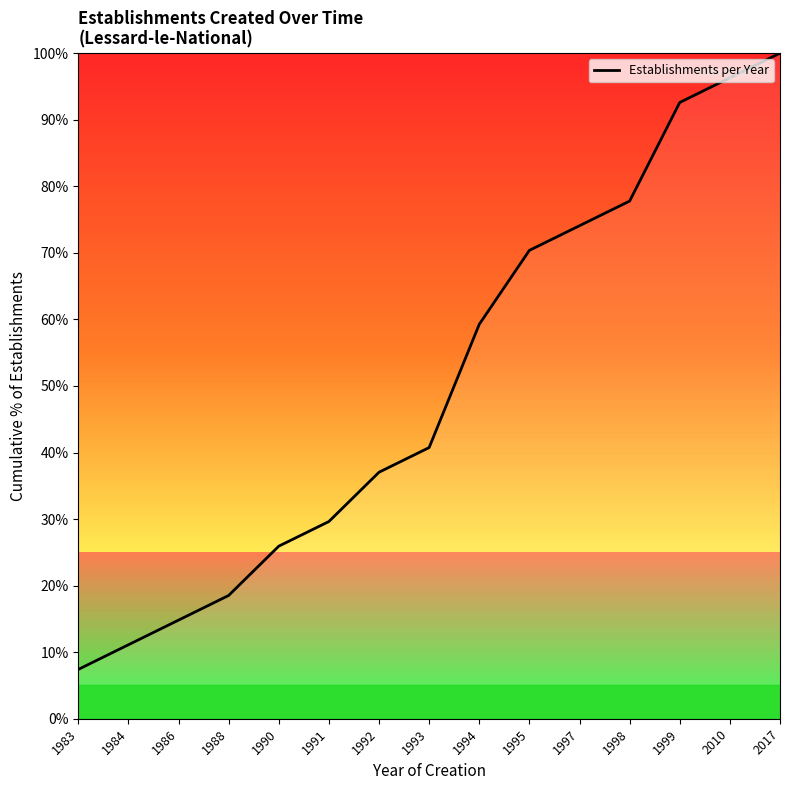

Is this an area chart (filled region under the line)?

No